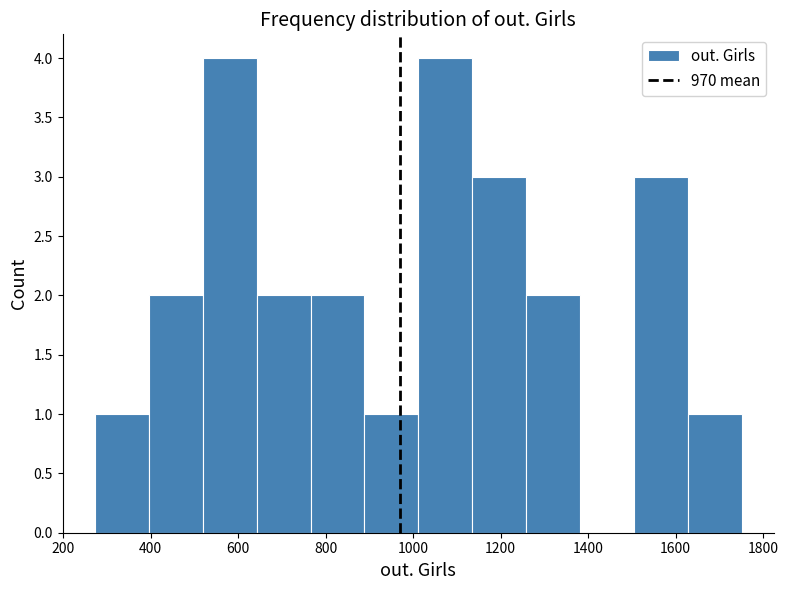

Reading left to right, list every bar in this chart as the range it spans on the x-axis followed by its height. Neither the bar edges nor the heights are printed on the chart, so give them approximately, as read against the axes.

280 to 400: 1
400 to 520: 2
520 to 640: 4
640 to 760: 2
760 to 880: 2
880 to 1020: 1
1020 to 1140: 4
1140 to 1260: 3
1260 to 1380: 2
1380 to 1500: 0
1500 to 1620: 3
1620 to 1760: 1